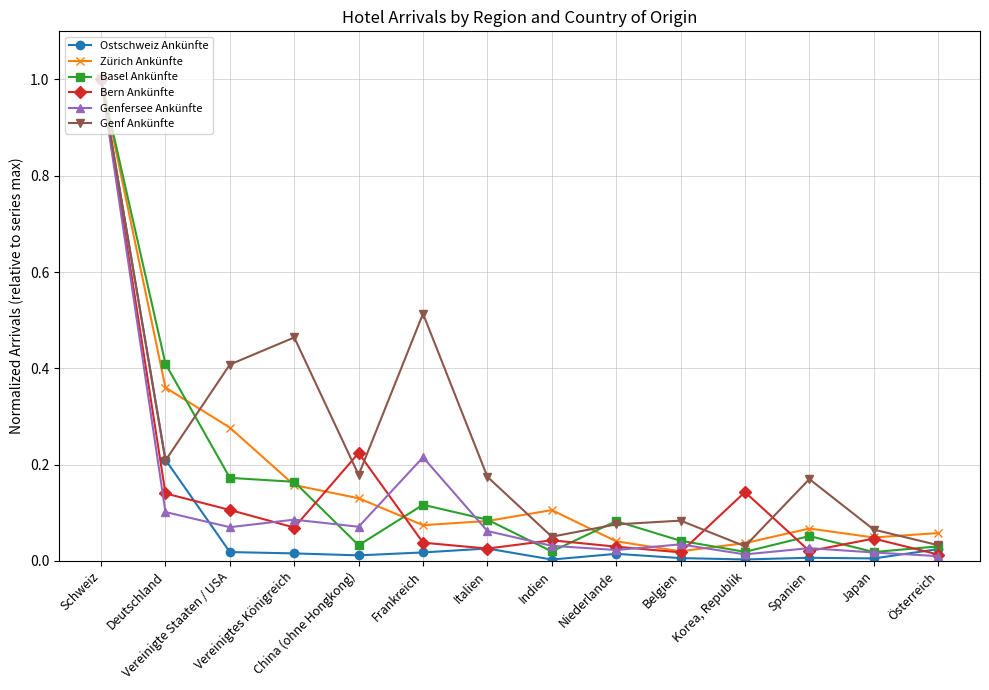

Where is the first local maximum for Genfersee Ankünfte?

Vereinigtes Königreich